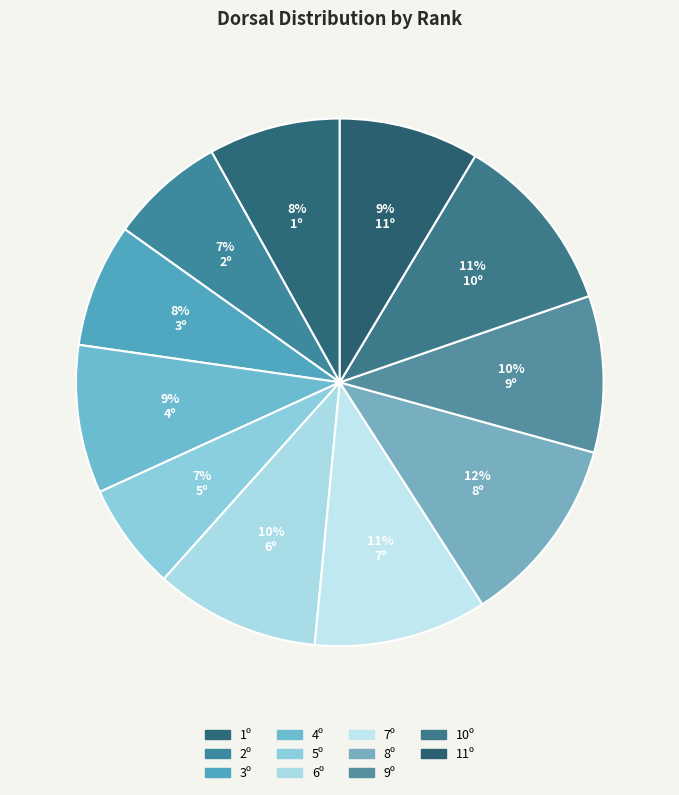

To the nearest percent, what is the difference between the largest and smallest slice percentages?

5%